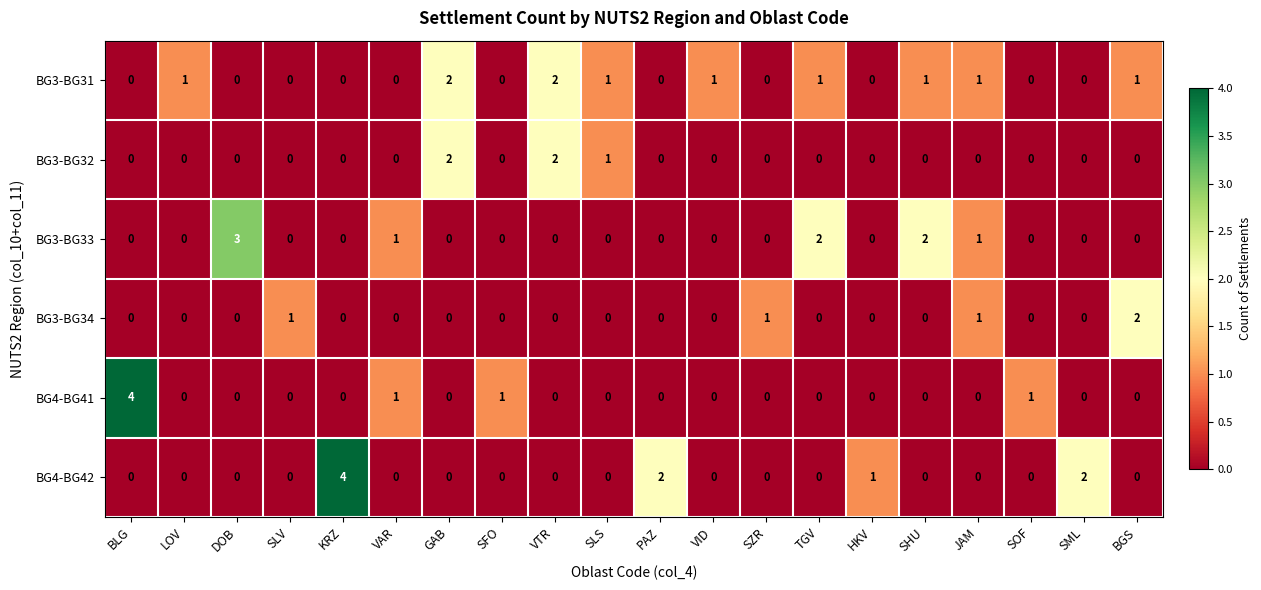

Which category has the highest value in the BG3-BG34 series?

BGS